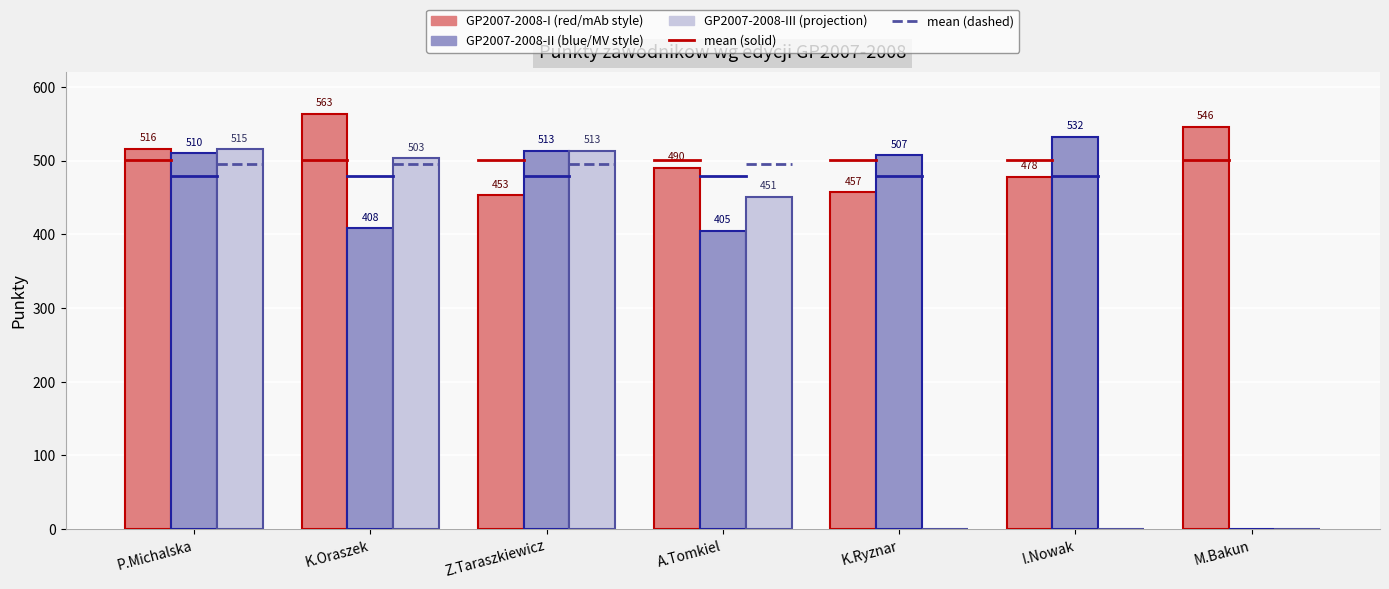

At which category is the sum across all series the highest?

P.Michalska